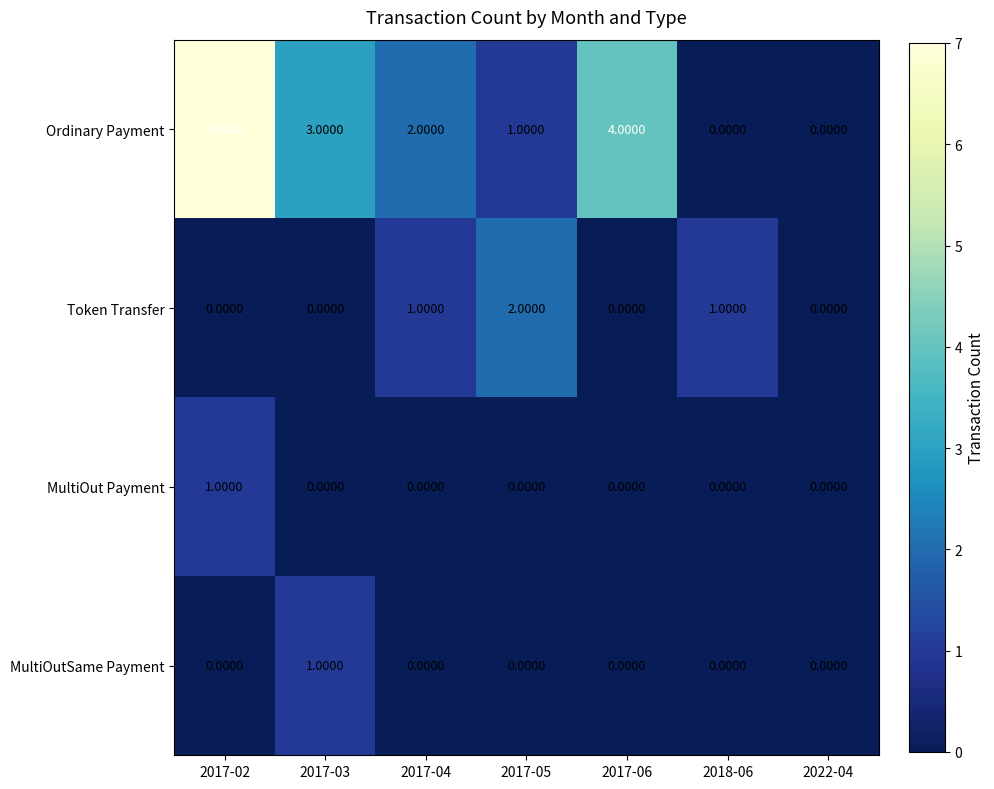

What is the difference between the maximum and second lowest values in the Ordinary Payment series?

7